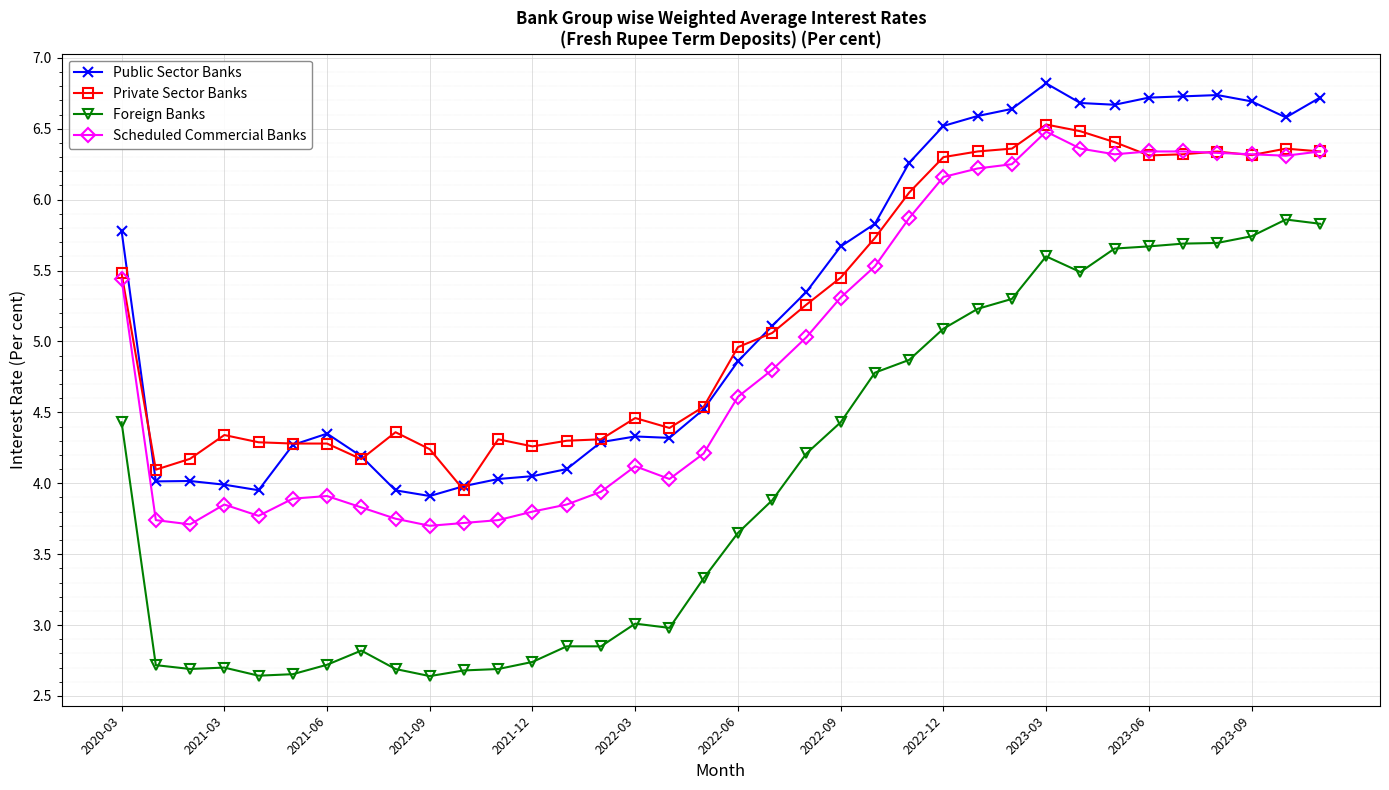

True or false: Private Sector Banks has more than 0 interior local peaks.

True